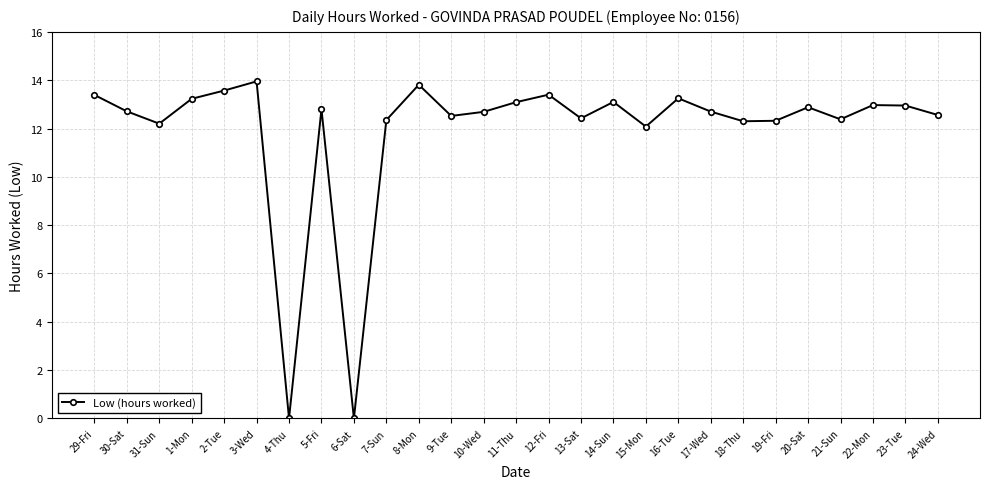

The chart shows a value of 12.4 at 21-Sun. True or false?

True